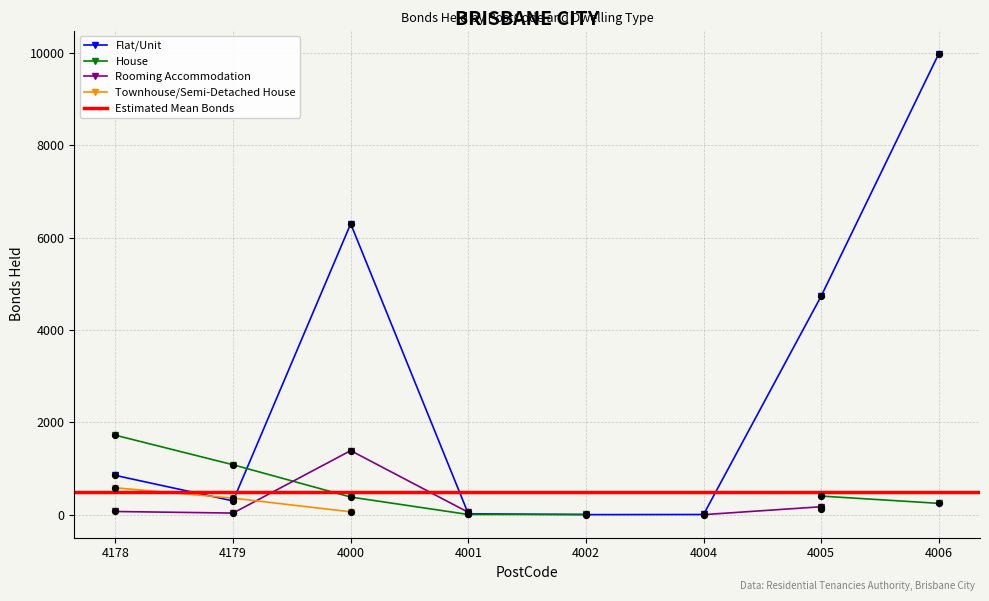

What are all the series names shown in the legend?

Flat/Unit, House, Rooming Accommodation, Townhouse/Semi-Detached House